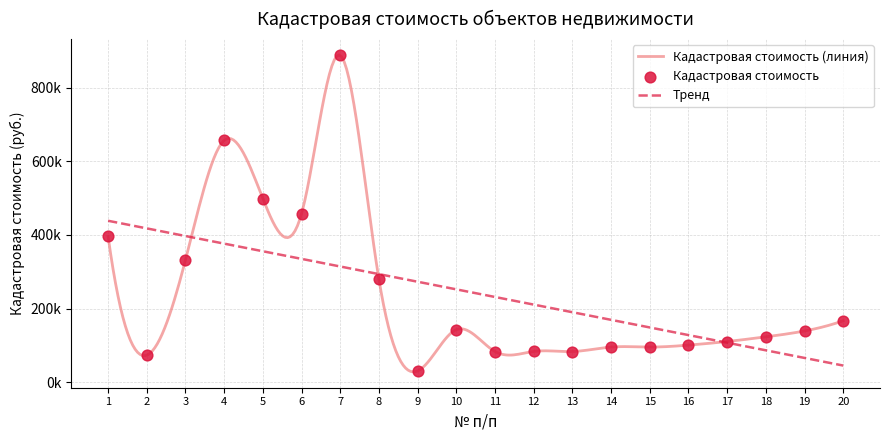

What is the change in value from 3 to 13?

-248758.6